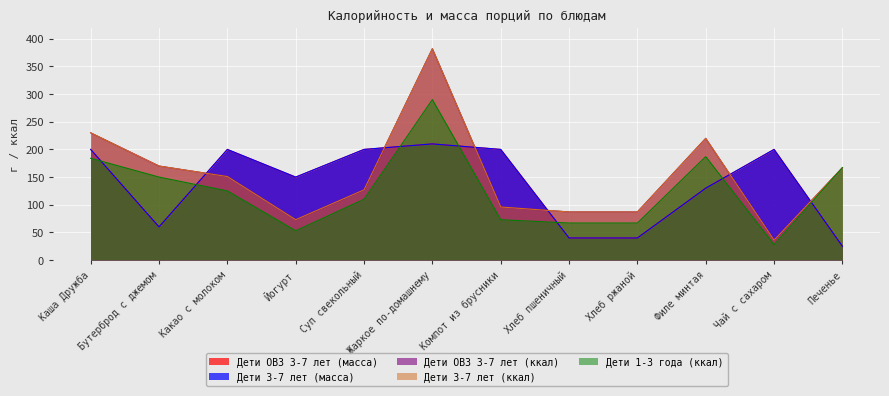

At which category is the sum across all series the highest?

Жаркое по-домашнему